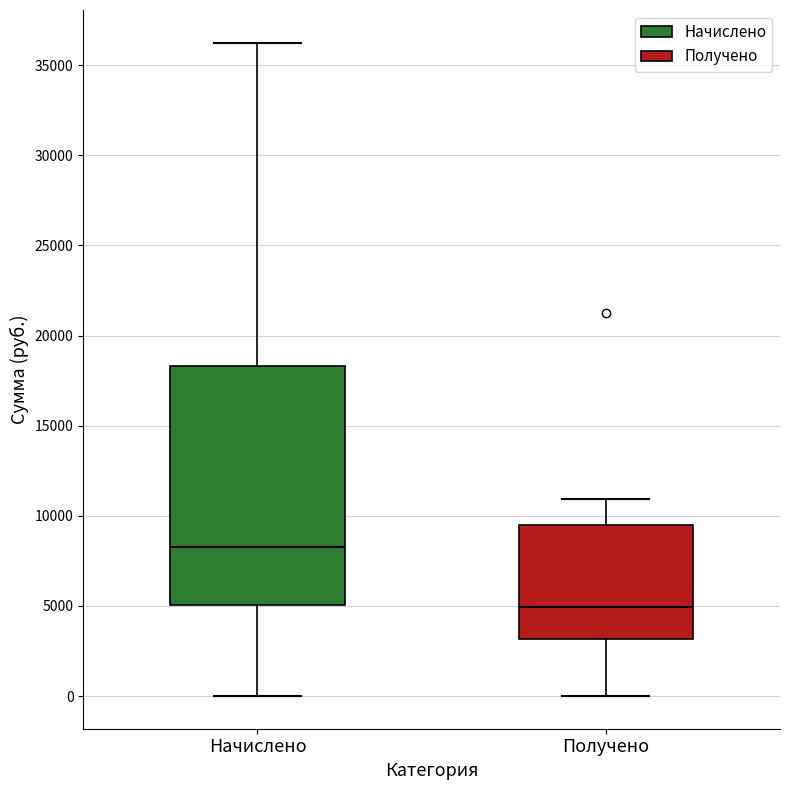

Reading left to right, transcribe this box plot: for each box, give where its median line is, the range the box spans, and where its two whiskers end, as read against the y-axis. The values are not printed on the chart, so give them approximately, as read against the axis.

Начислено: median 8500, box 5000 to 18500, whiskers 0 to 36000
Получено: median 5000, box 3000 to 9500, whiskers 0 to 11000